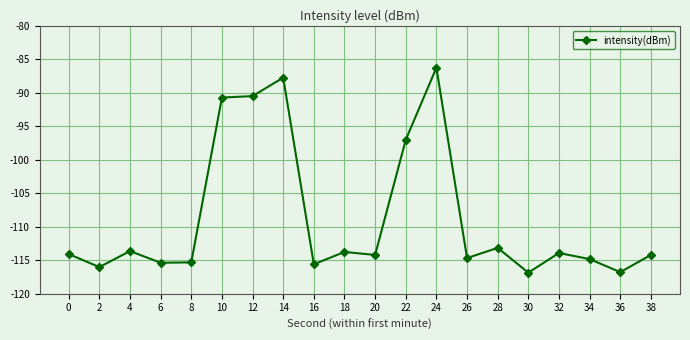

Is it true that the value at 28 is -68.4?

False